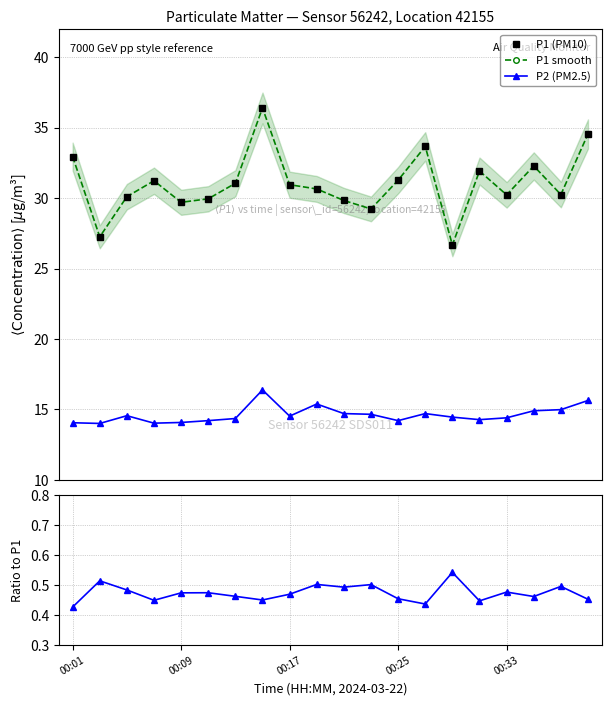

At which category does the chart reach its minimum across all series?

00:01